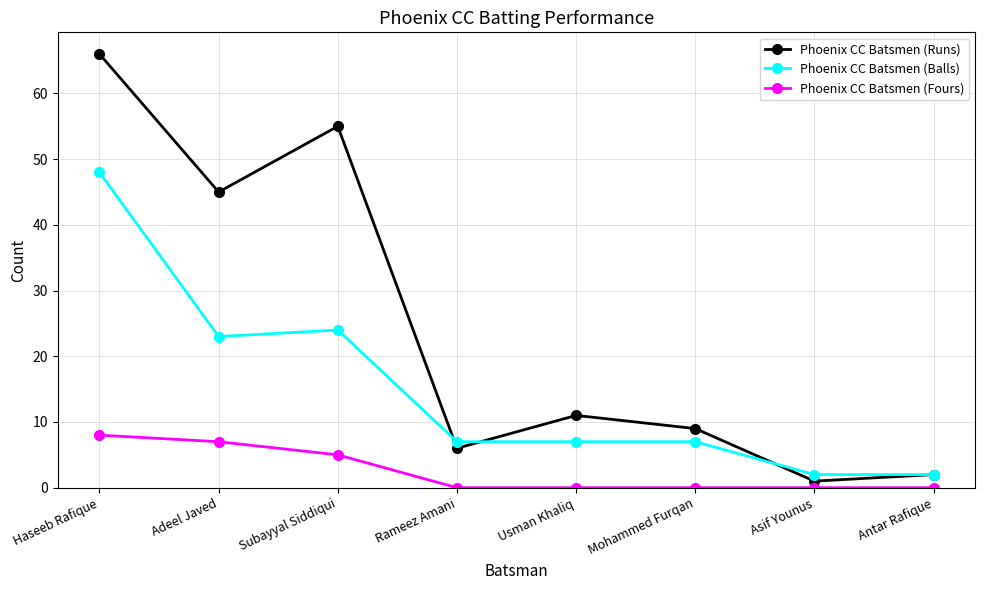

Reading left to right, transcribe all the data shown in this chart.

Phoenix CC Batsmen (Runs): Haseeb Rafique=66	Adeel Javed=45	Subayyal Siddiqui=55	Rameez Amani=6	Usman Khaliq=11	Mohammed Furqan=9	Asif Younus=1	Antar Rafique=2
Phoenix CC Batsmen (Balls): Haseeb Rafique=48	Adeel Javed=23	Subayyal Siddiqui=24	Rameez Amani=7	Usman Khaliq=7	Mohammed Furqan=7	Asif Younus=2	Antar Rafique=2
Phoenix CC Batsmen (Fours): Haseeb Rafique=8	Adeel Javed=7	Subayyal Siddiqui=5	Rameez Amani=0	Usman Khaliq=0	Mohammed Furqan=0	Asif Younus=0	Antar Rafique=0